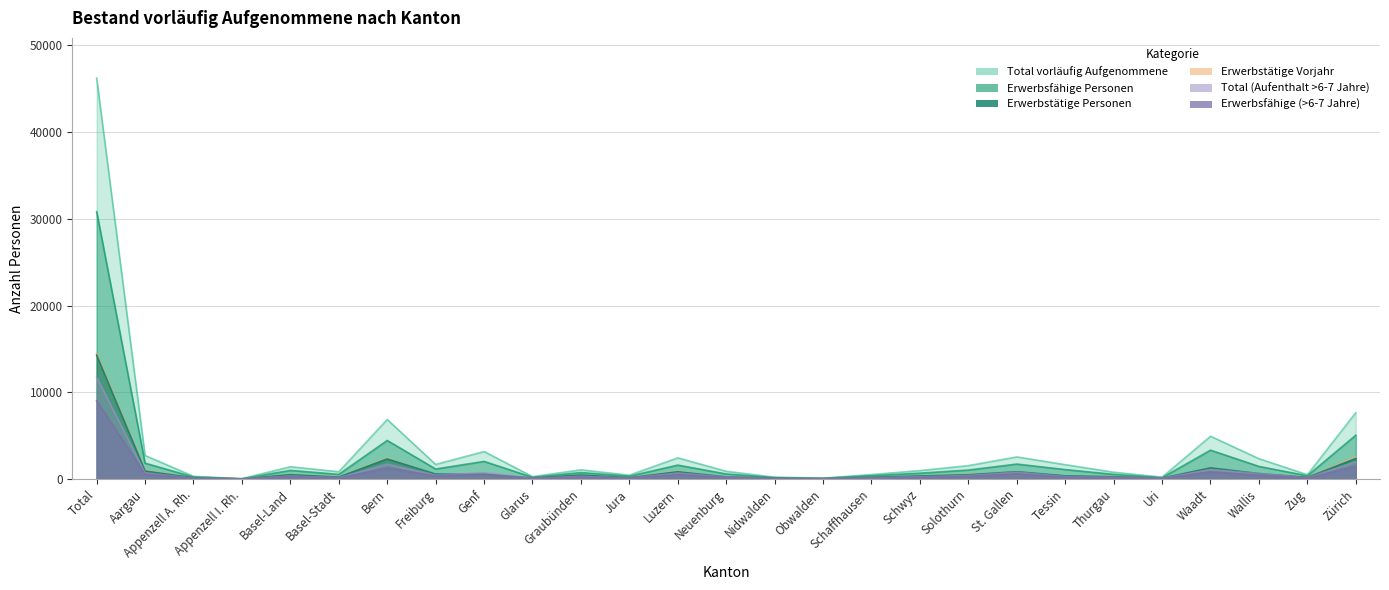

Reading left to right, what are all the values shown in this chart?

Total vorläufig Aufgenommene: Total=46249	Aargau=2720	Appenzell A. Rh.=313	Appenzell I. Rh.=48	Basel-Land=1421	Basel-Stadt=845	Bern=6872	Freiburg=1685	Genf=3175	Glarus=278	Graubünden=1064	Jura=446	Luzern=2445	Neuenburg=896	Nidwalden=211	Obwalden=114	Schaffhausen=517	Schwyz=977	Solothurn=1549	St. Gallen=2554	Tessin=1659	Thurgau=789	Uri=220	Waadt=4938	Wallis=2348	Zug=498	Zürich=7667
Erwerbsfähige Personen: Total=30843	Aargau=1832	Appenzell A. Rh.=236	Appenzell I. Rh.=34	Basel-Land=1001	Basel-Stadt=538	Bern=4451	Freiburg=1159	Genf=2034	Glarus=203	Graubünden=747	Jura=329	Luzern=1607	Neuenburg=587	Nidwalden=164	Obwalden=83	Schaffhausen=385	Schwyz=678	Solothurn=1037	St. Gallen=1727	Tessin=1092	Thurgau=541	Uri=158	Waadt=3329	Wallis=1458	Zug=376	Zürich=5057
Erwerbstätige Personen: Total=14294	Aargau=920	Appenzell A. Rh.=140	Appenzell I. Rh.=16	Basel-Land=502	Basel-Stadt=225	Bern=2317	Freiburg=570	Genf=541	Glarus=122	Graubünden=460	Jura=145	Luzern=835	Neuenburg=255	Nidwalden=103	Obwalden=42	Schaffhausen=200	Schwyz=349	Solothurn=495	St. Gallen=847	Tessin=370	Thurgau=267	Uri=105	Waadt=1286	Wallis=633	Zug=188	Zürich=2361
Erwerbstätige Vorjahr: Total=14527	Aargau=1017	Appenzell A. Rh.=123	Appenzell I. Rh.=32	Basel-Land=513	Basel-Stadt=254	Bern=2415	Freiburg=506	Genf=540	Glarus=127	Graubünden=446	Jura=129	Luzern=895	Neuenburg=209	Nidwalden=106	Obwalden=49	Schaffhausen=176	Schwyz=325	Solothurn=542	St. Gallen=769	Tessin=315	Thurgau=288	Uri=96	Waadt=1266	Wallis=617	Zug=201	Zürich=2571
Total (Aufenthalt >6-7 Jahre): Total=11728	Aargau=718	Appenzell A. Rh.=88	Appenzell I. Rh.=5	Basel-Land=338	Basel-Stadt=157	Bern=1723	Freiburg=432	Genf=734	Glarus=84	Graubünden=309	Jura=107	Luzern=687	Neuenburg=245	Nidwalden=42	Obwalden=22	Schaffhausen=144	Schwyz=255	Solothurn=405	St. Gallen=791	Tessin=288	Thurgau=199	Uri=90	Waadt=1088	Wallis=641	Zug=144	Zürich=1992
Erwerbsfähige (>6-7 Jahre): Total=9005	Aargau=567	Appenzell A. Rh.=82	Appenzell I. Rh.=4	Basel-Land=288	Basel-Stadt=114	Bern=1272	Freiburg=360	Genf=546	Glarus=74	Graubünden=254	Jura=97	Luzern=519	Neuenburg=192	Nidwalden=41	Obwalden=17	Schaffhausen=129	Schwyz=208	Solothurn=310	St. Gallen=615	Tessin=223	Thurgau=166	Uri=75	Waadt=831	Wallis=425	Zug=122	Zürich=1474